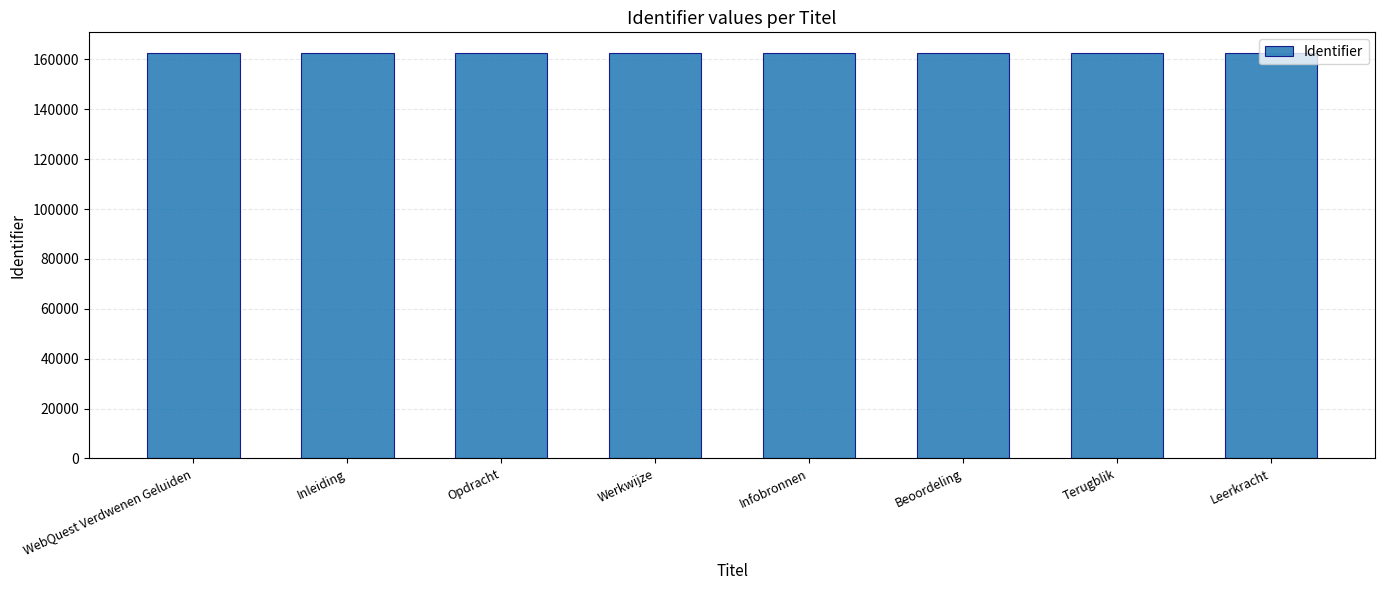

True or false: the data shows 292320 at Werkwijze.

False